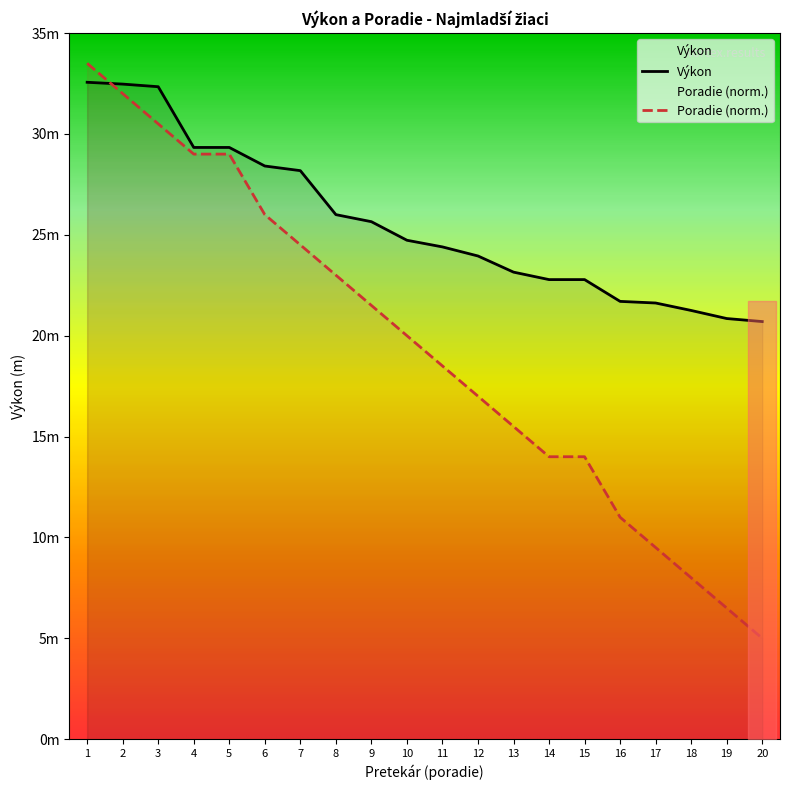

True or false: Výkon has more than 2 interior local peaks.

False